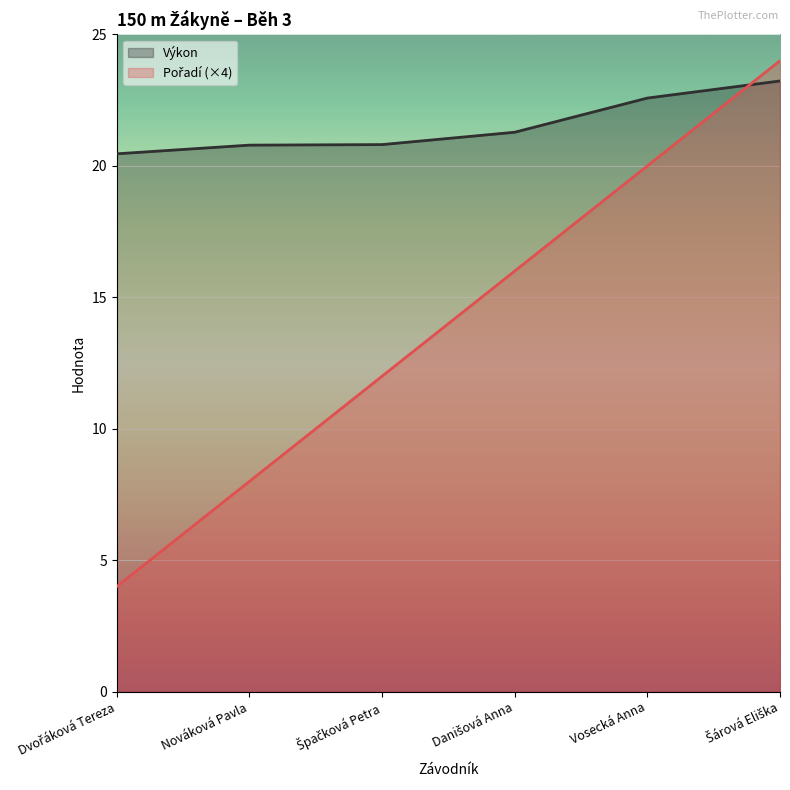

What are all the series names shown in the legend?

Pořadí, Výkon